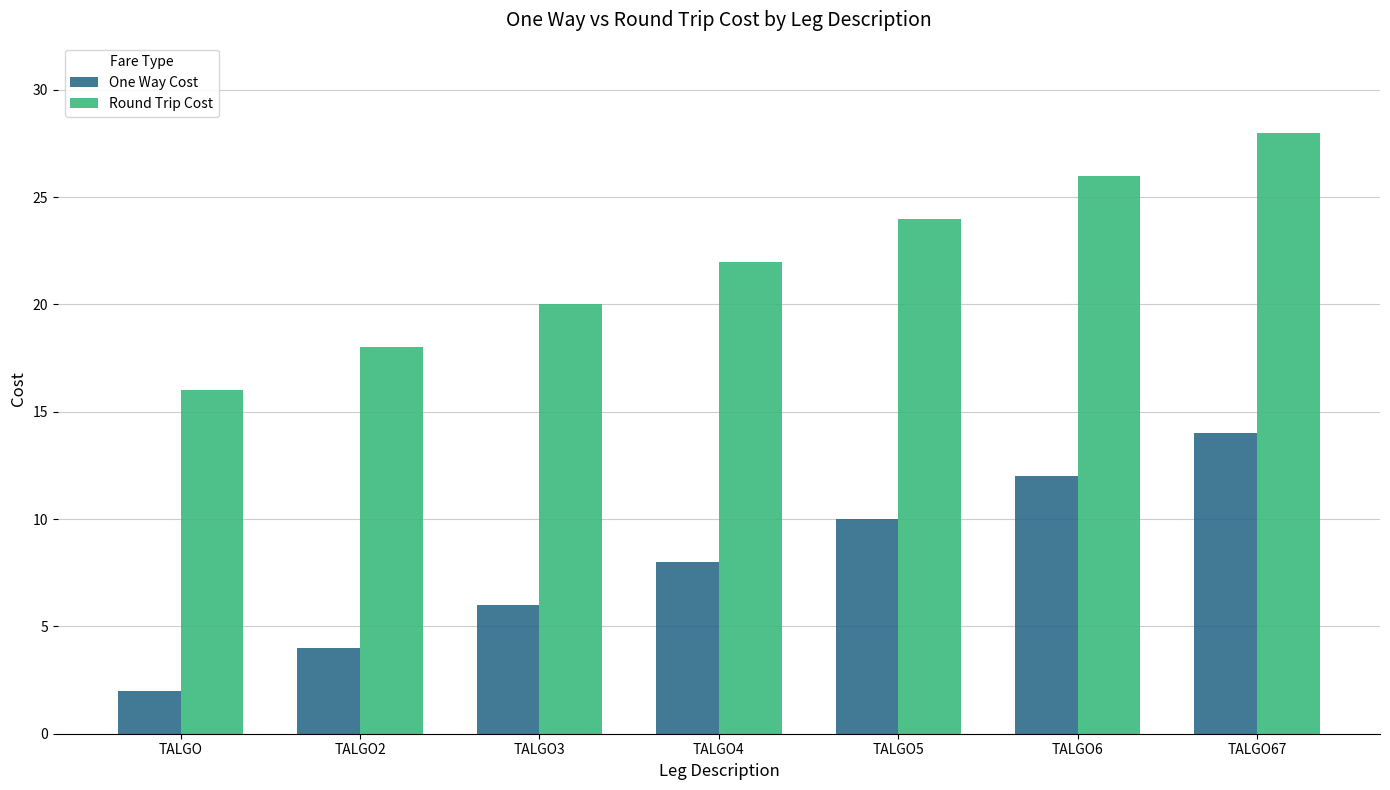

How many categories are shown in the chart?

7